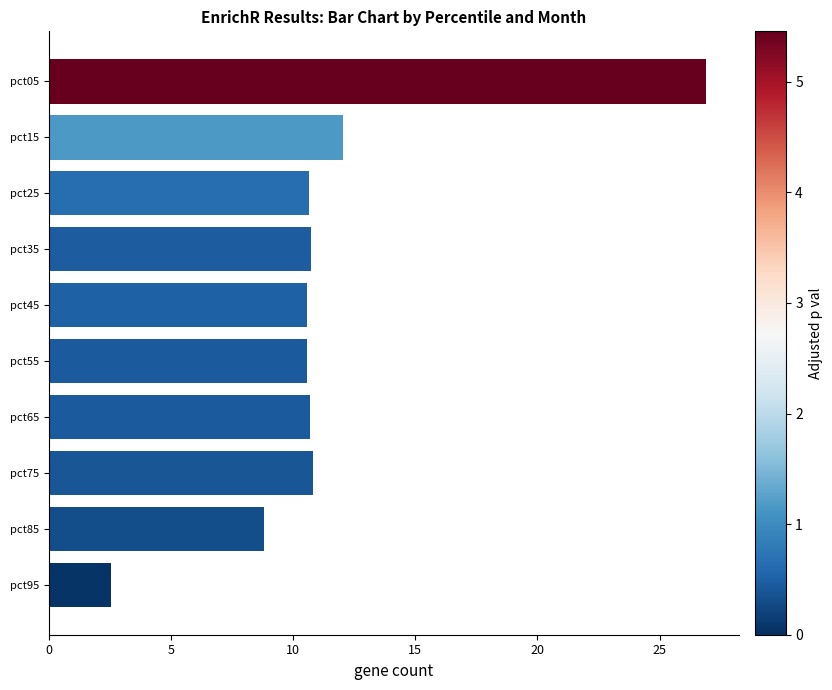

At which label is the value closest to 14?

pct15